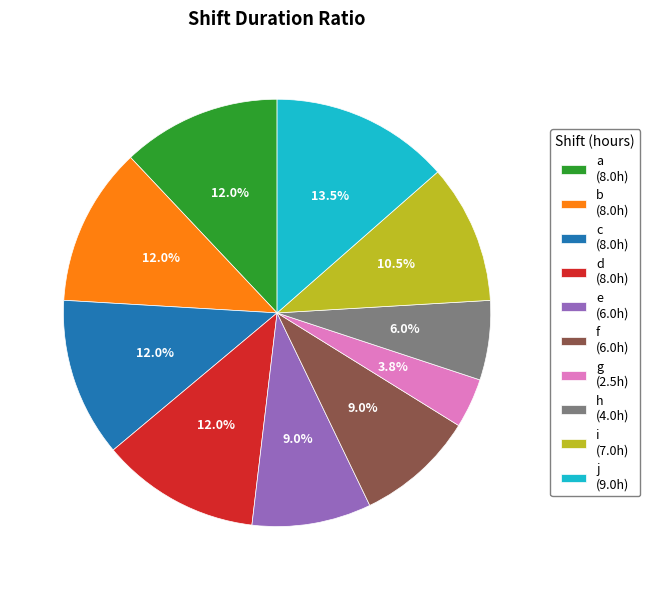

Is the sum of j and e greater than half?

No